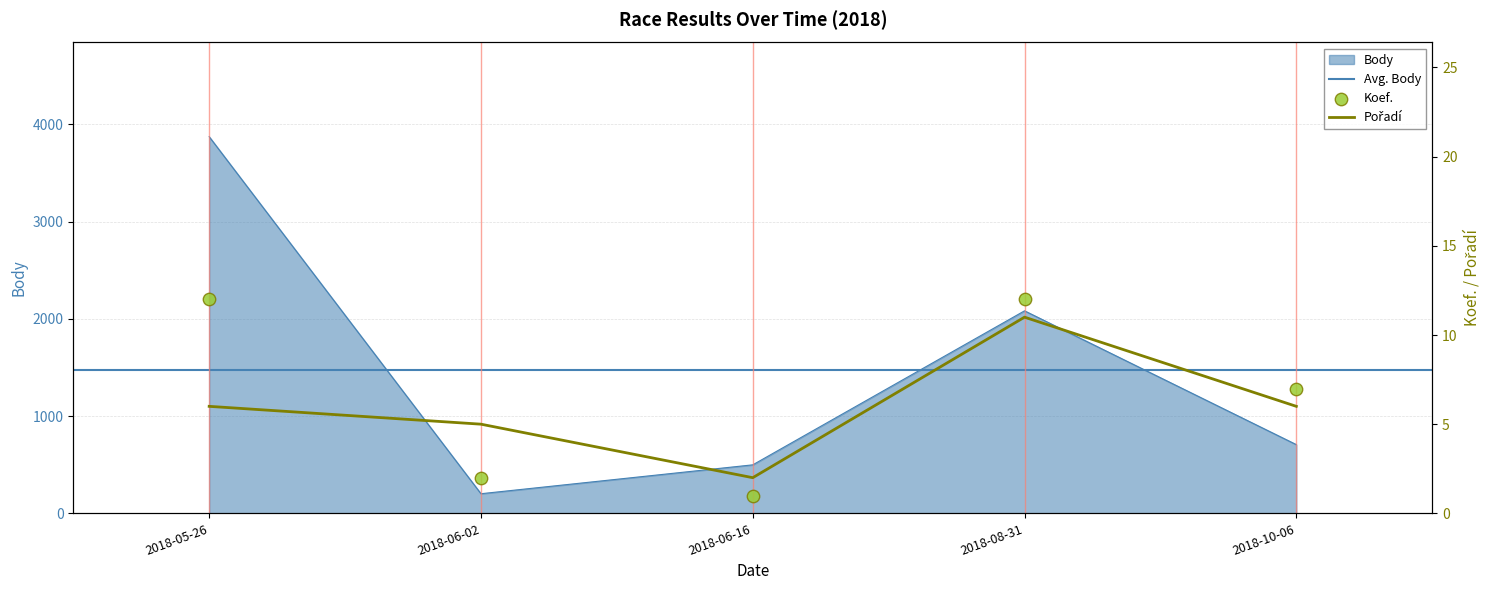

What is the total value across all series at 2018-05-26?

3892